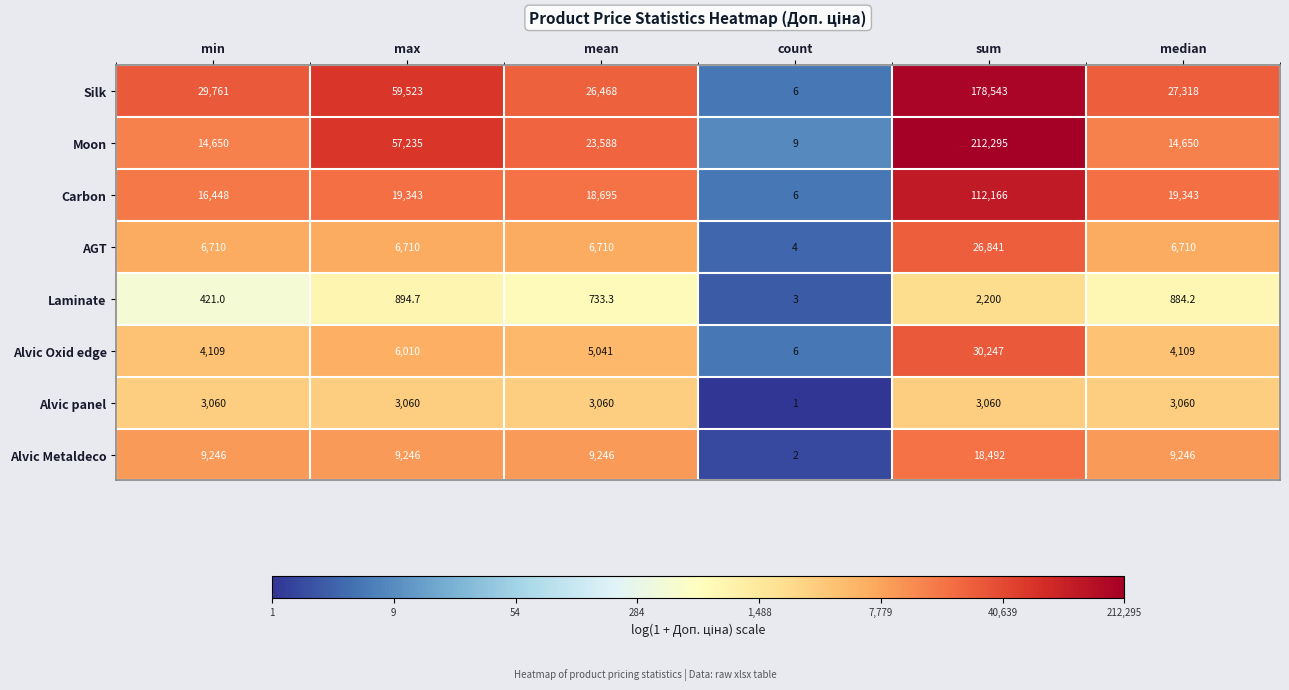

What is the difference between the AGT values at sum and median?

20131.0